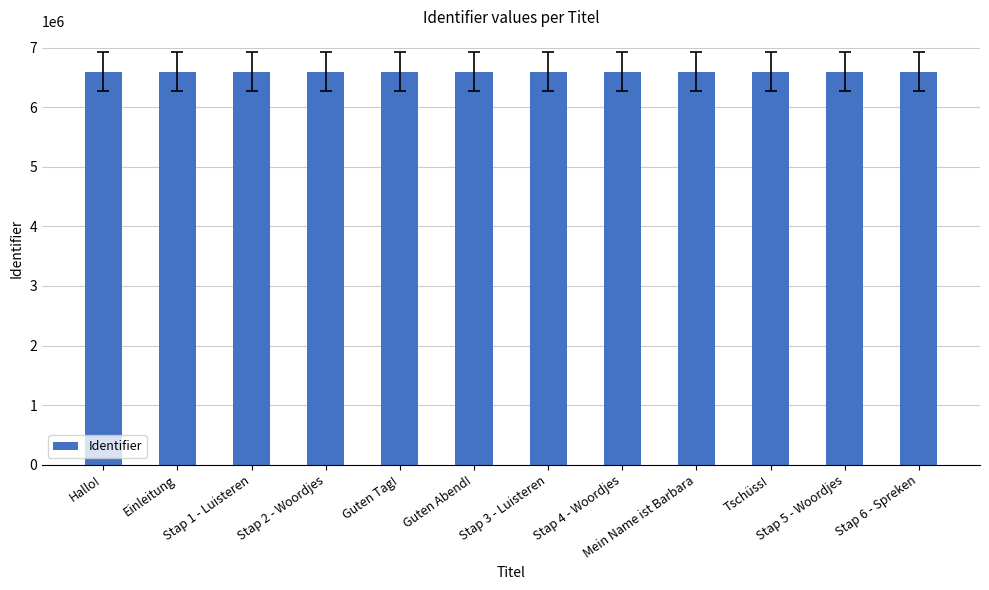

What is the minimum value shown in the chart?

6598569